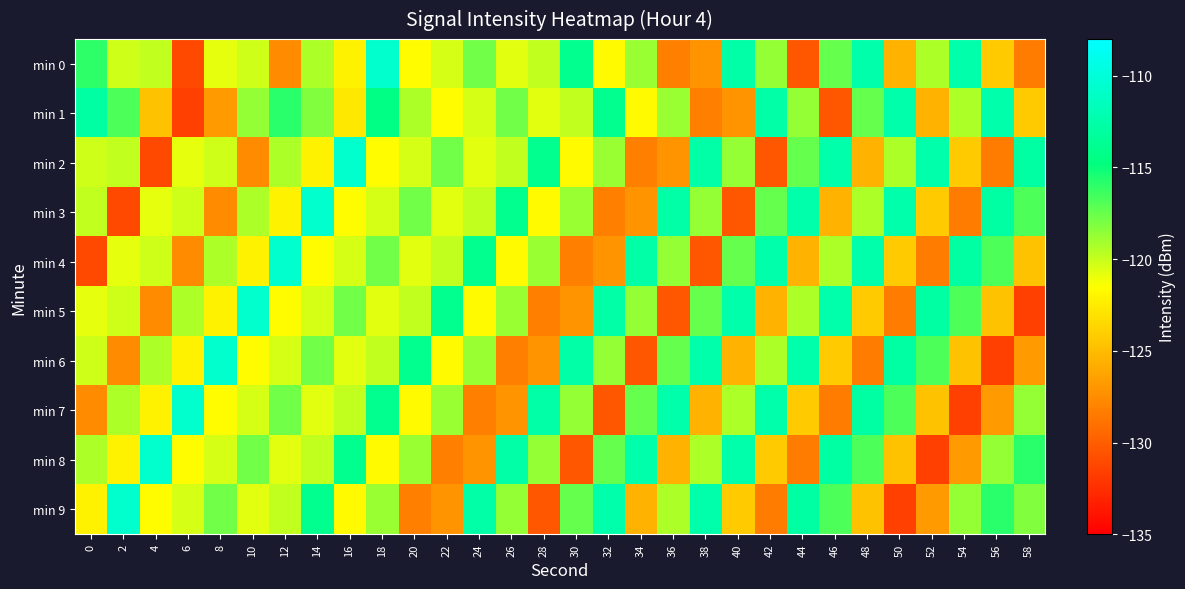

What is the difference between the highest and lowest values at 40?

17.9